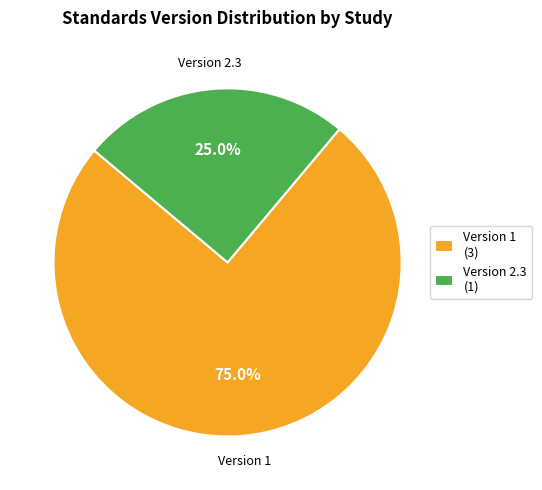

Count the number of slices in the pie.

2